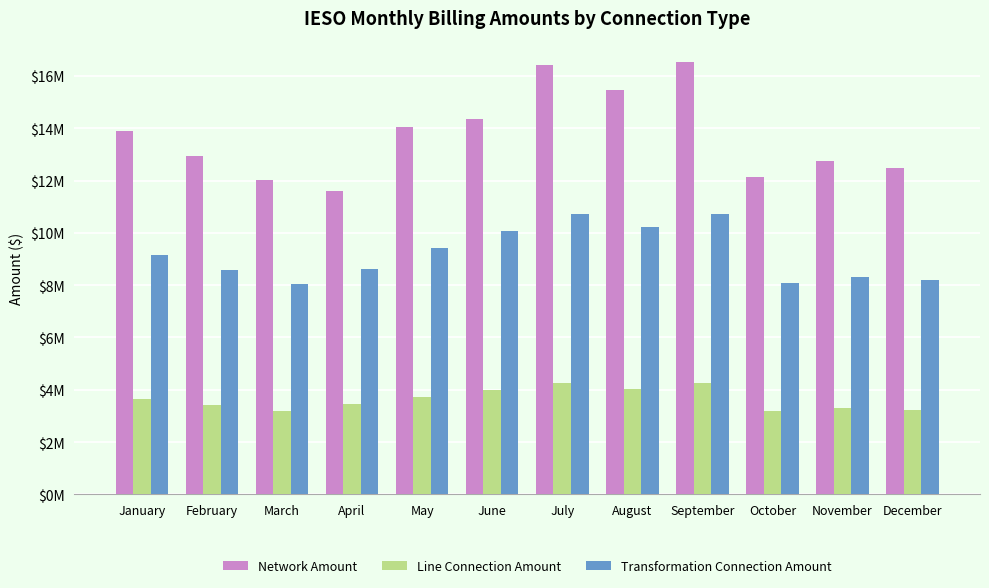

Reading right to left, extract all data points from this chart.

Network Amount: December=12476091.4	November=12747812.5	October=12132148.7	September=16521305.8	August=15455919.0	July=16418298.1	June=14366634.0	May=14028431.1	April=11612059.6	March=12033956.7	February=12926428.1	January=13874876.2
Line Connection Amount: December=3236290.0	November=3286981.0	October=3196015.6	September=4241822.2	August=4043309.2	July=4239044.4	June=3987324.8	May=3718528.0	April=3434701.4	March=3196425.1	February=3421597.9	January=3645478.7
Transformation Connection Amount: December=8202242.9	November=8309660.6	October=8091439.2	September=10722280.1	August=10232651.5	July=10719500.2	June=10070012.2	May=9427939.6	April=8608134.3	March=8058449.9	February=8579135.0	January=9146912.6